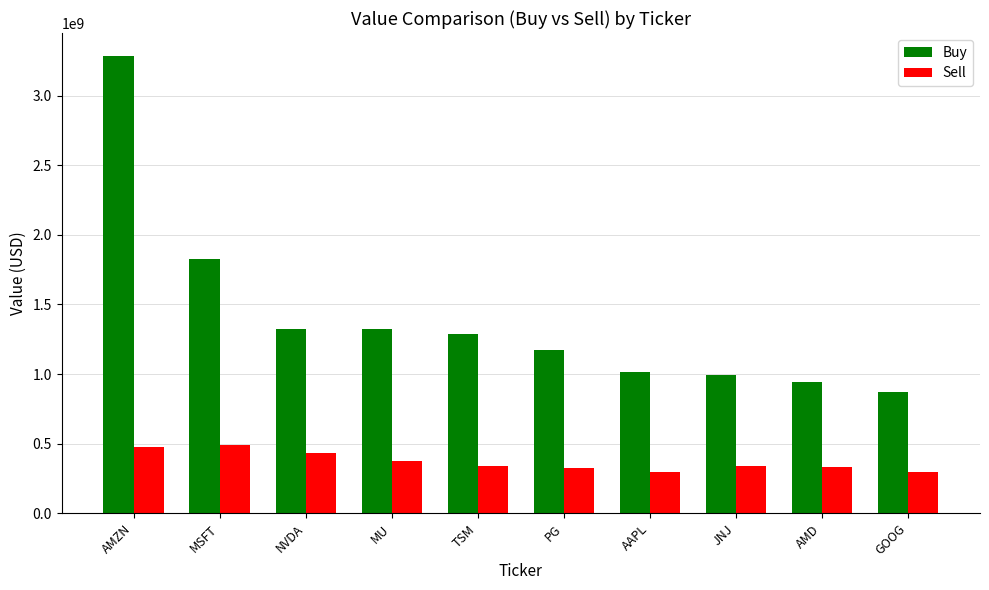

What position from the right is TSM?

6